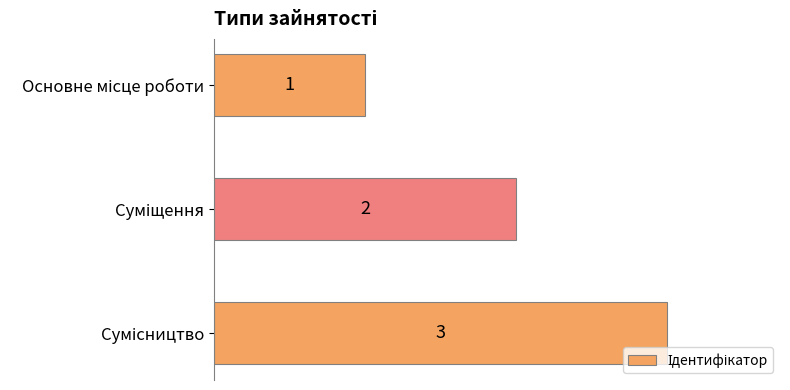

How many values are below 2?

1